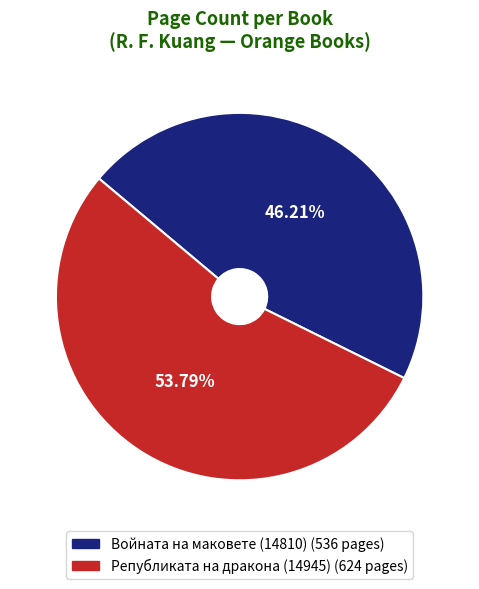

What percentage is the Републиката на дракона (14945) slice, to the nearest percent?

54%